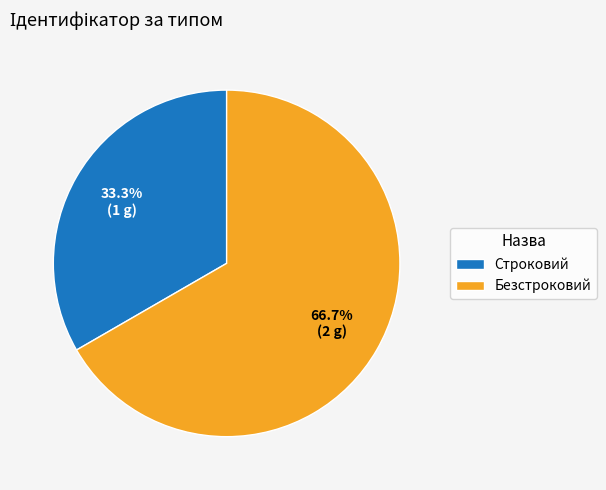

Is there any slice that represents more than half of the pie?

Yes